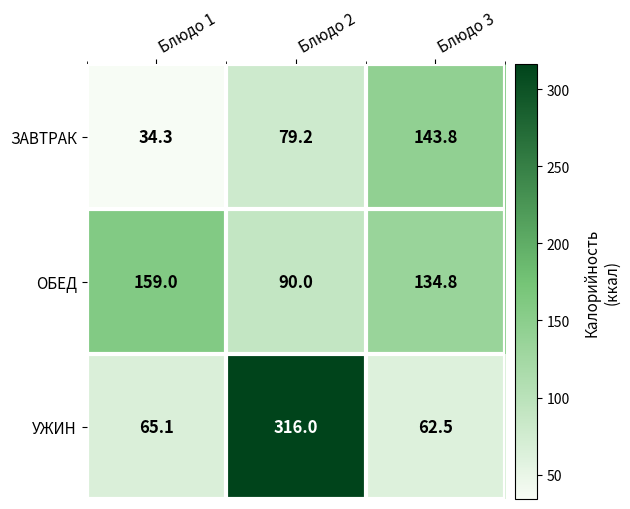

The value of ЗАВТРАК at Блюдо 2 is 79.2. True or false?

True